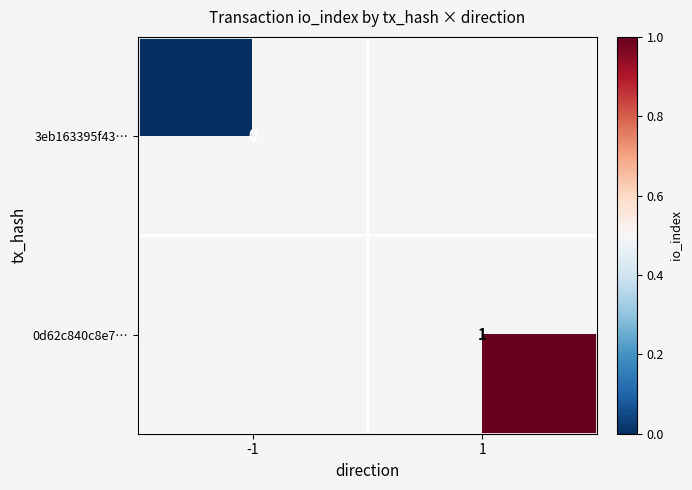

Between -1 and 1, which is larger?

1